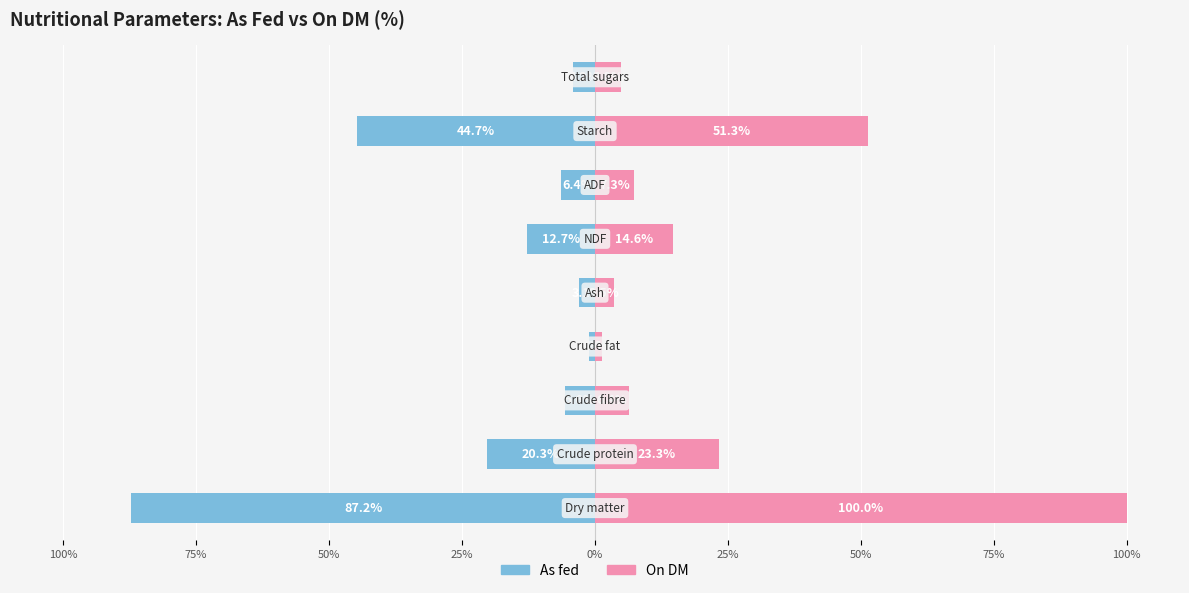

Are the bars horizontal?

Yes